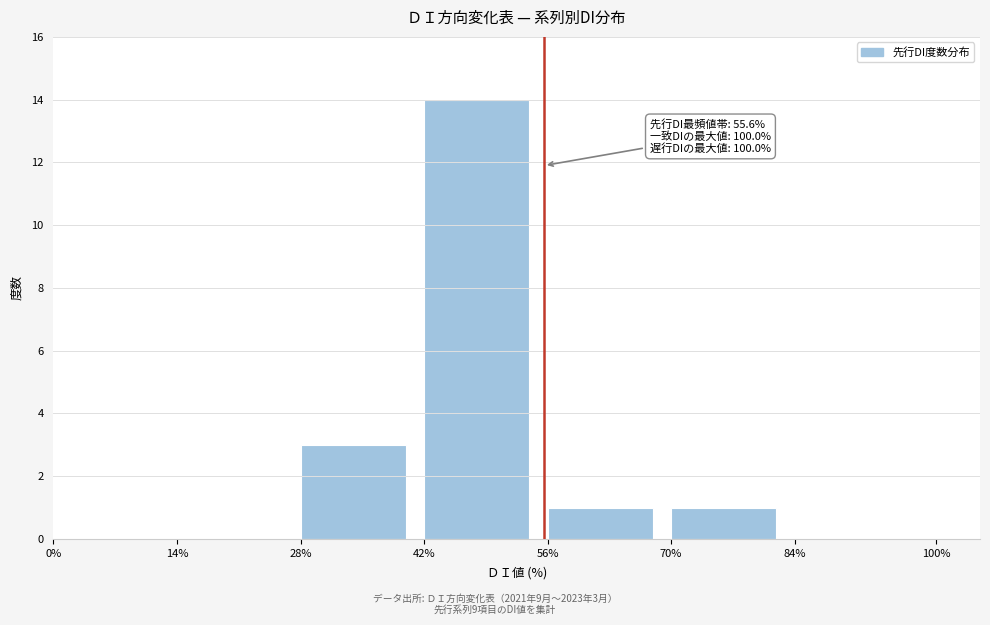

Which range on the x-axis has the tallest bar?

42% to 56%